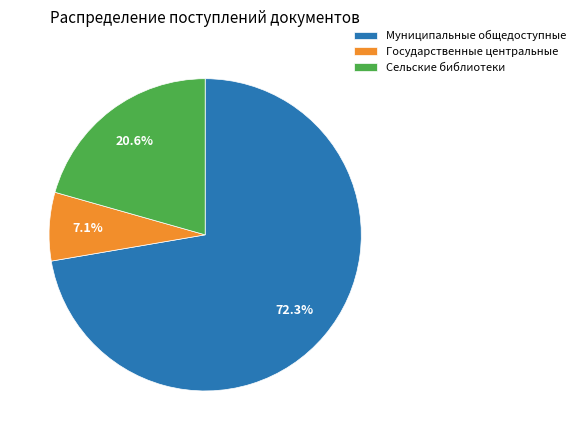

Rank the categories by value from highest to lowest.

Муниципальные общедоступные, Сельские библиотеки, Государственные центральные